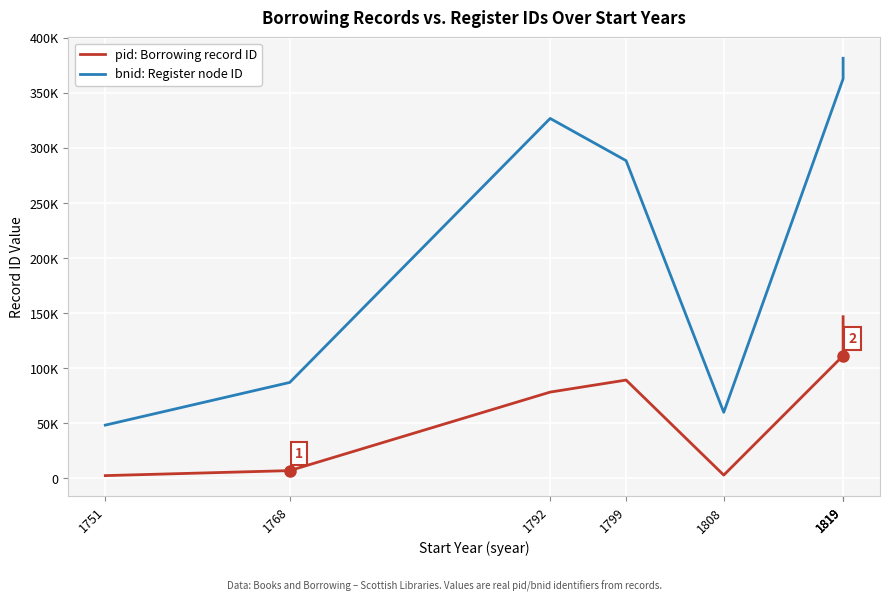

What is the sum of the pid: Borrowing record ID values at 1819 and 1799?

236136